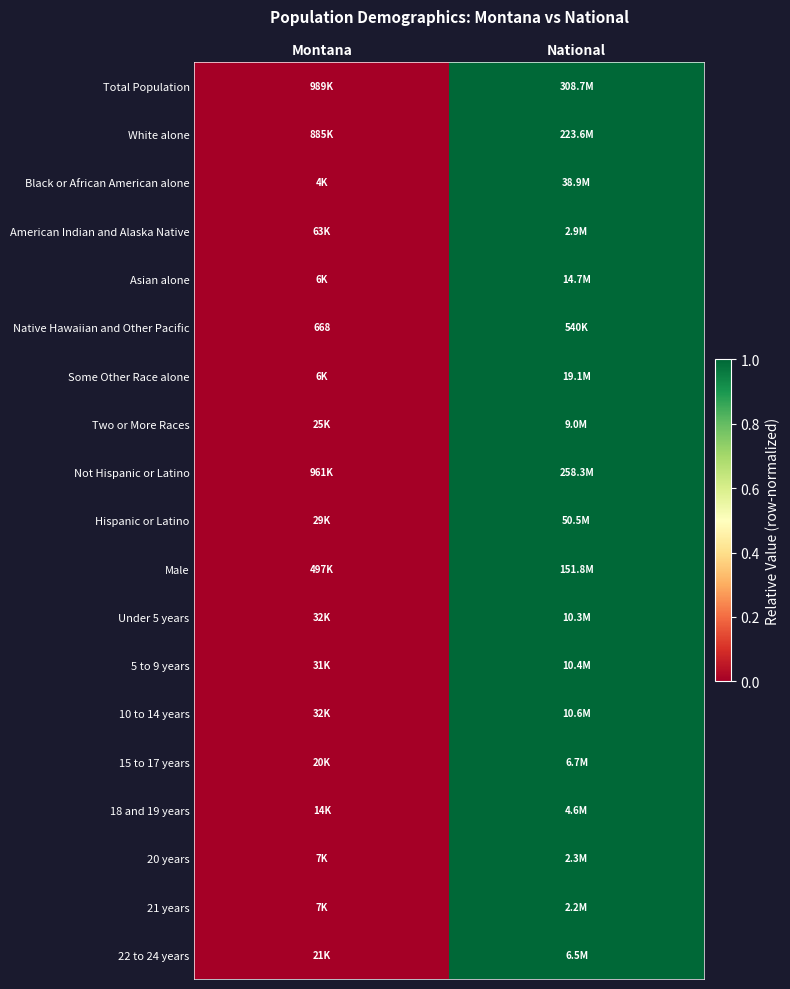

Is it true that Native Hawaiian and Other Pacific equals 201 at Montana?

False